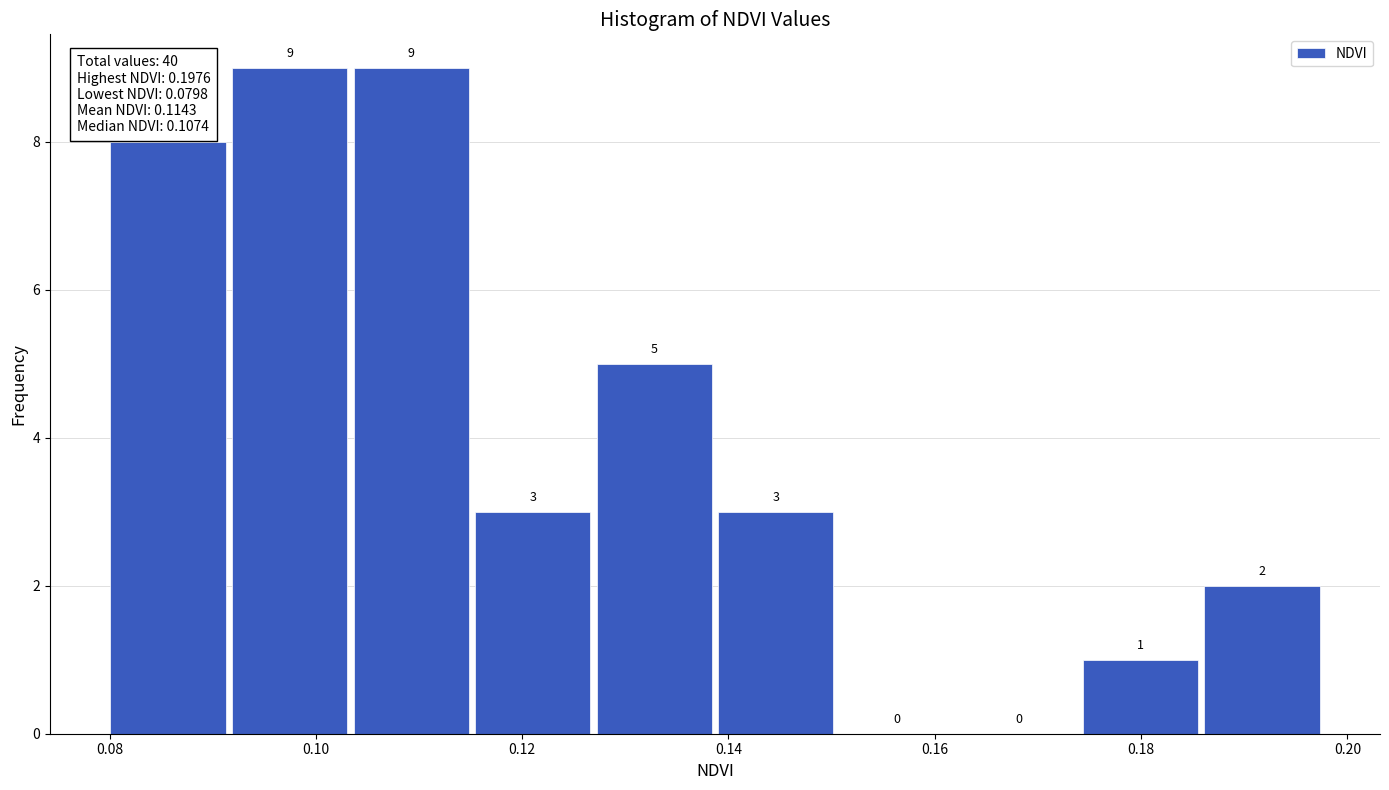

Reading left to right, list every bar in this chart as the range it spans on the x-axis followed by its height. The bar edges are not printed on the chart, so give them approximately, as read against the axis.

0.080 to 0.092: 8
0.092 to 0.104: 9
0.104 to 0.116: 9
0.116 to 0.126: 3
0.126 to 0.138: 5
0.138 to 0.150: 3
0.150 to 0.162: 0
0.162 to 0.174: 0
0.174 to 0.186: 1
0.186 to 0.198: 2